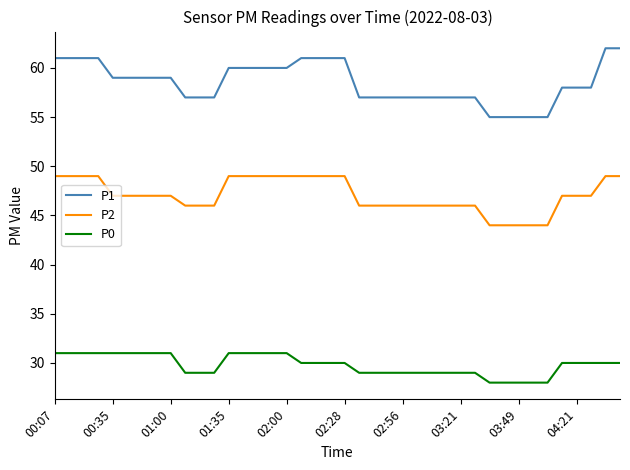

Which series has the widest spread of values?

P1